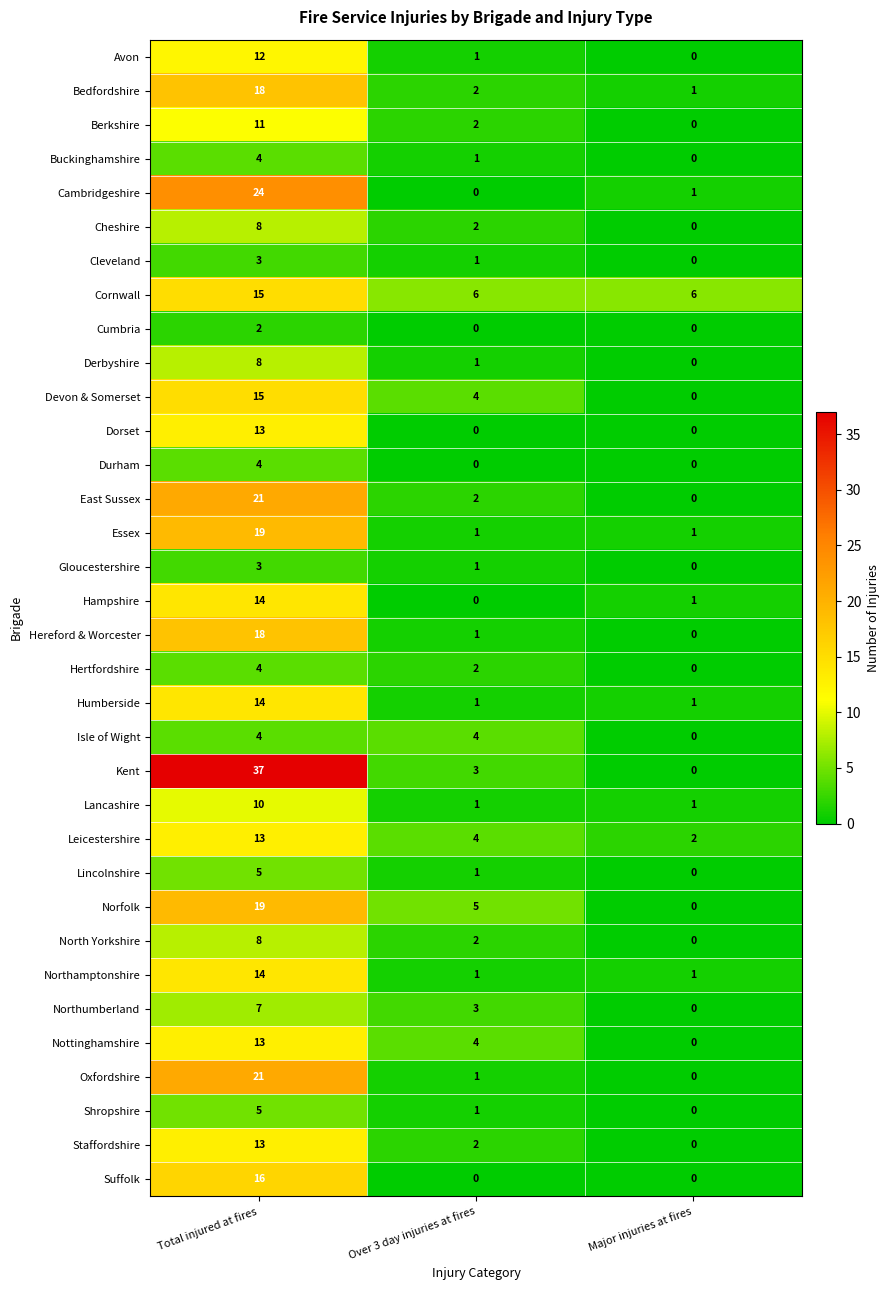

At which label does Avon first exceed 1?

Total injured at fires